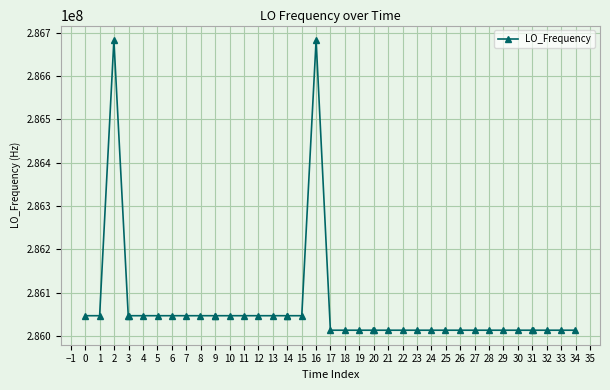

What is the value of the 40th point from the left?

286013548.5